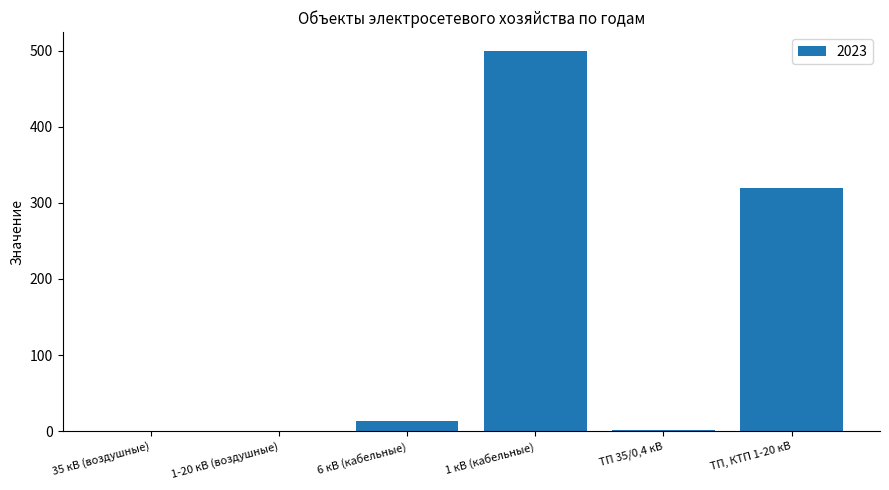

Is it true that the value at 1 кВ (кабельные) is 260.5?

False